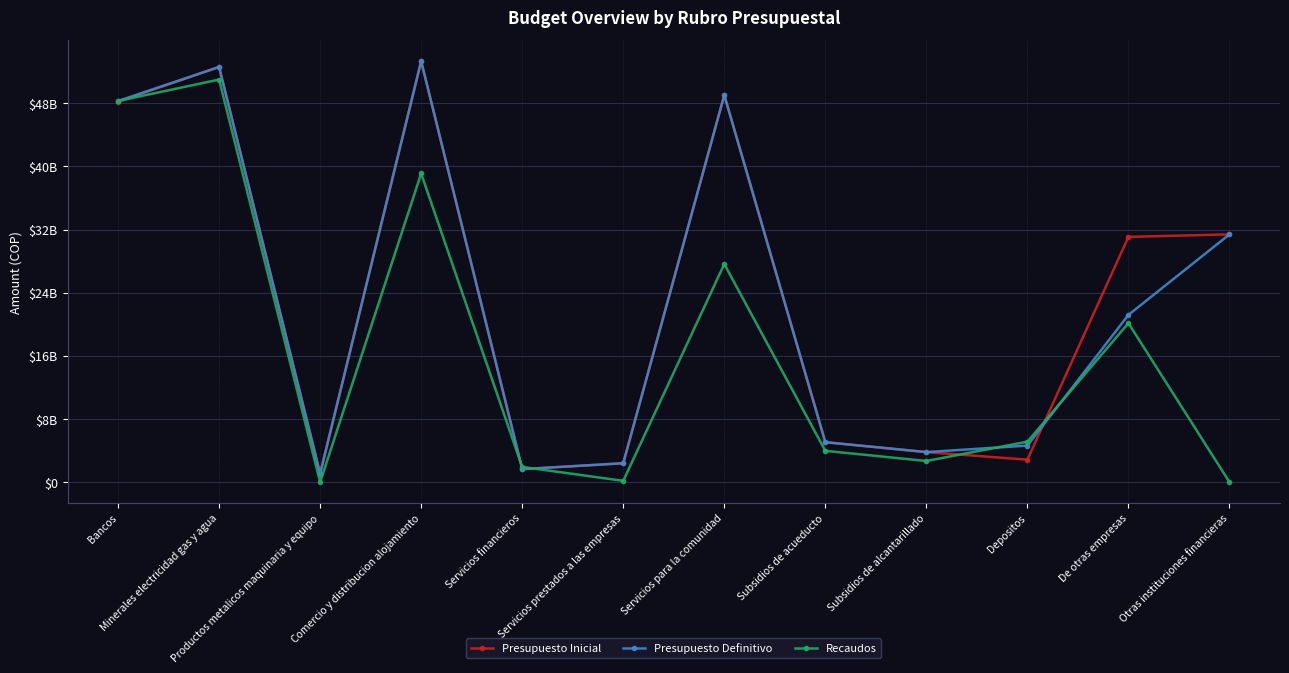

Which series has the largest range (max minus min)?

Presupuesto Inicial